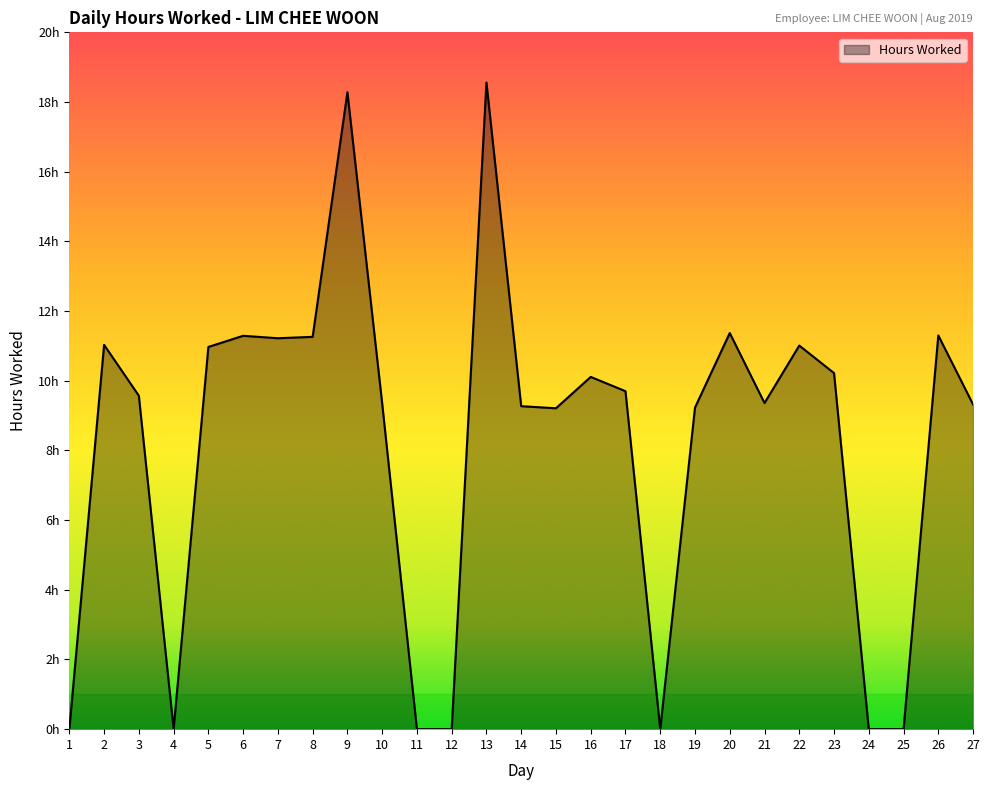

How many series are shown in this chart?

1